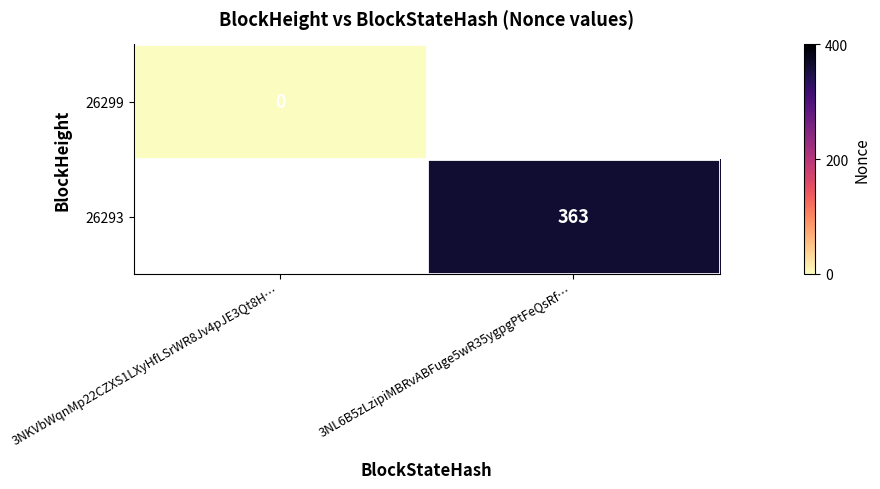

At how many categories does at least one series exceed 273?

1